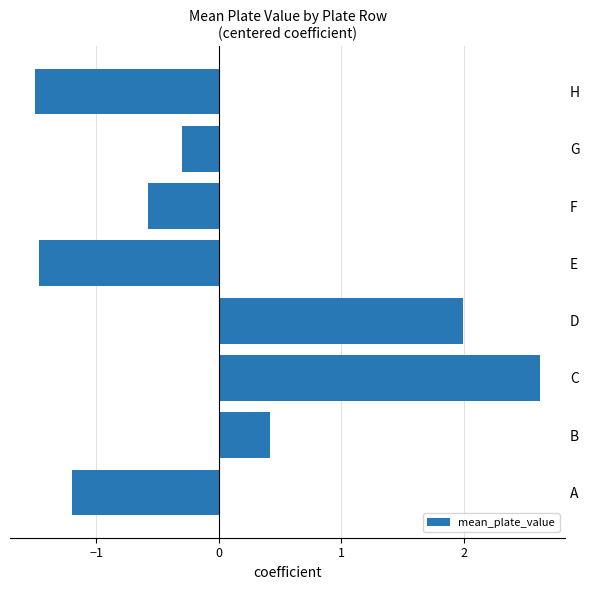

At which label is the value closest to 0?

G